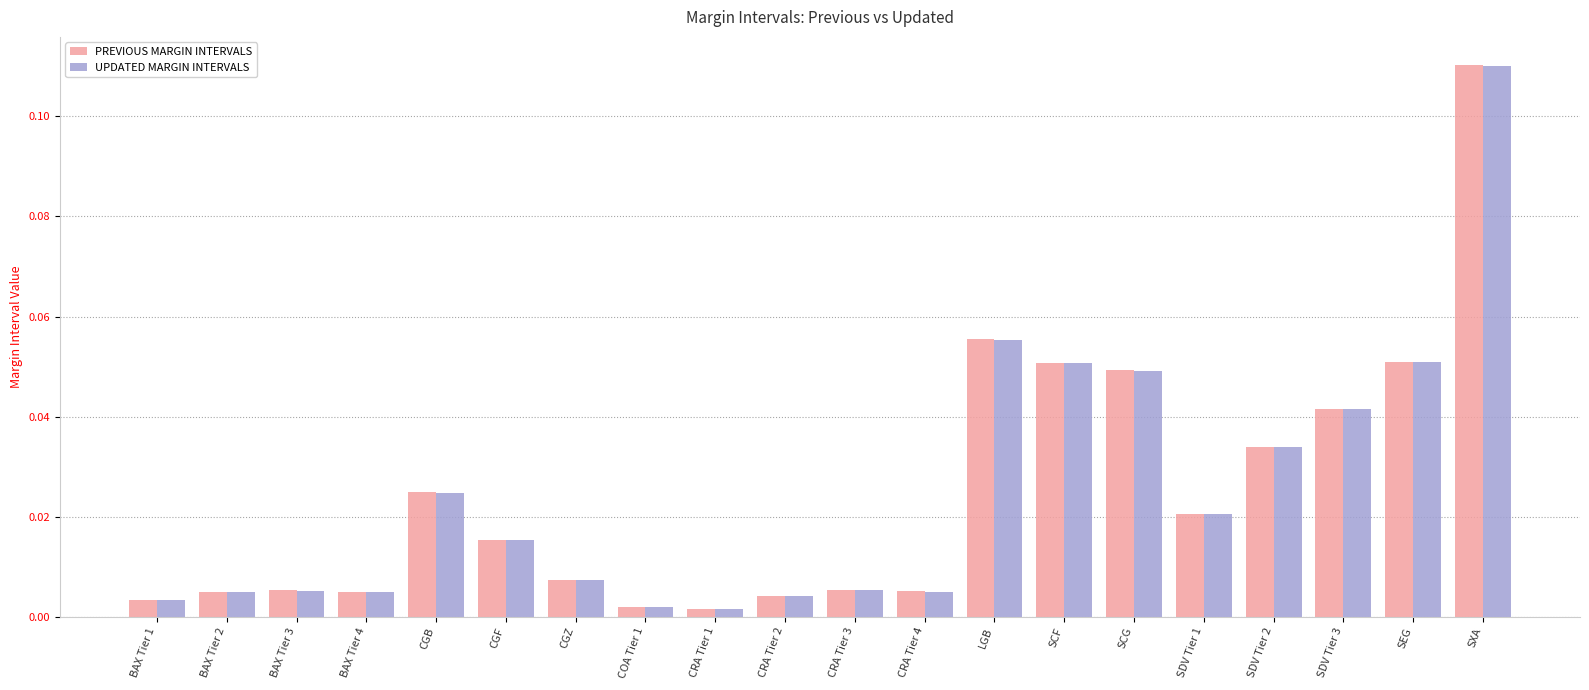

What is the sum of all UPDATED MARGIN INTERVALS values?

0.5